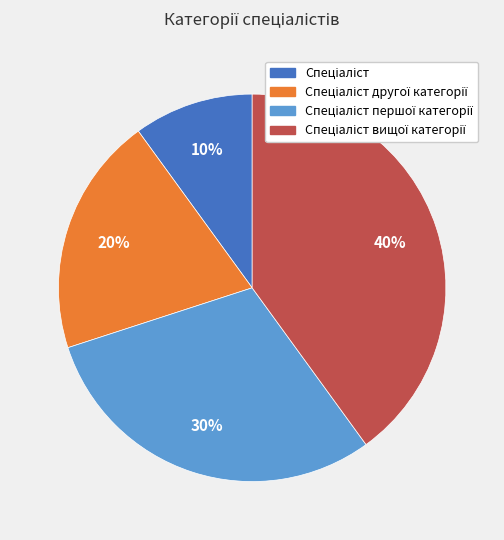

To the nearest percent, what is the difference between the largest and smallest slice percentages?

30%